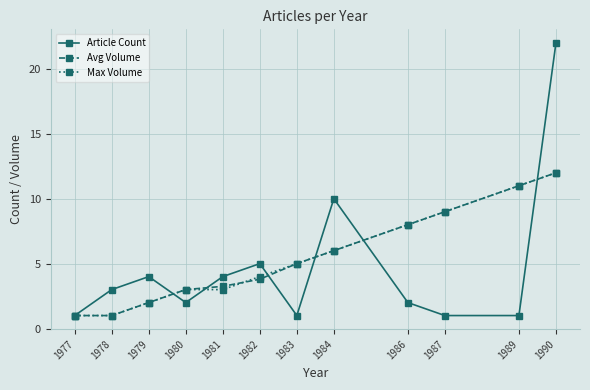

At which category is the sum across all series the highest?

1990